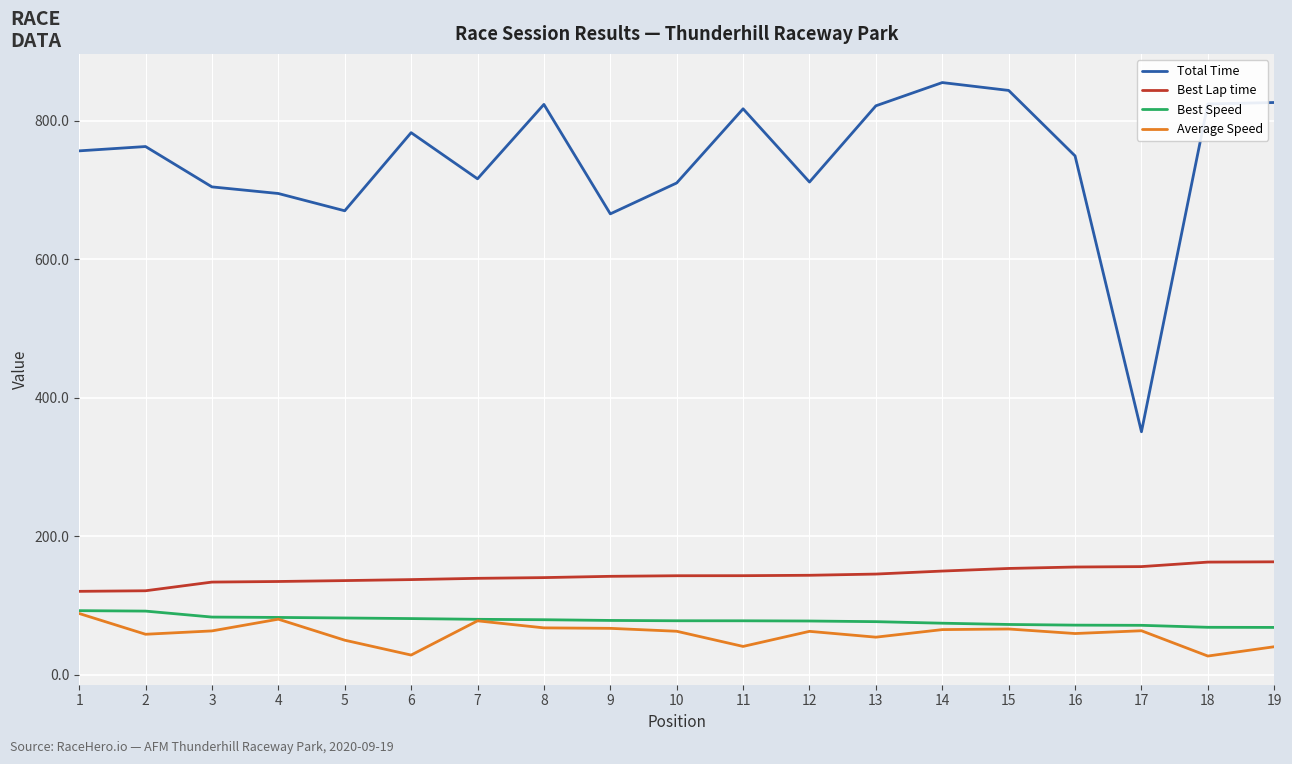

Which series has the largest range (max minus min)?

Total Time